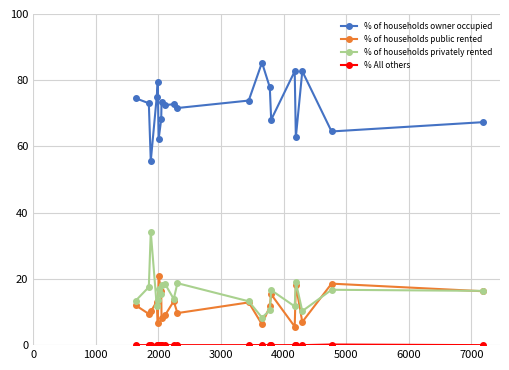

True or false: % of households owner occupied and % of households public rented intersect in this chart.

False